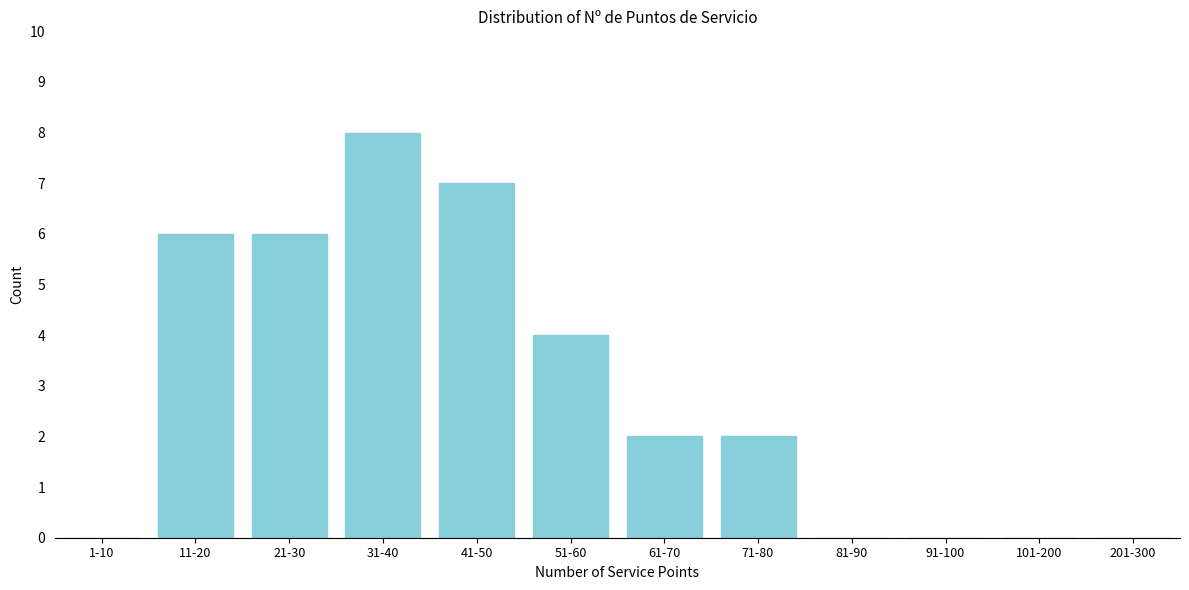

Reading left to right, transcribe all the data shown in this chart.

1-10=0	11-20=6	21-30=6	31-40=8	41-50=7	51-60=4	61-70=2	71-80=2	81-90=0	91-100=0	101-200=0	201-300=0